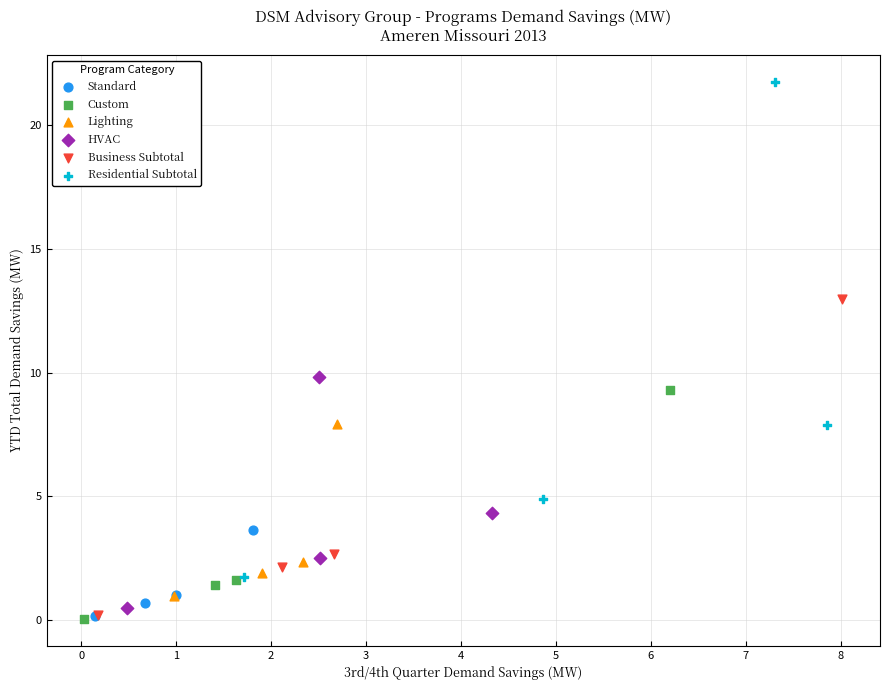

What are all the series names shown in the legend?

Standard, Custom, Lighting, HVAC, Business Subtotal, Residential Subtotal